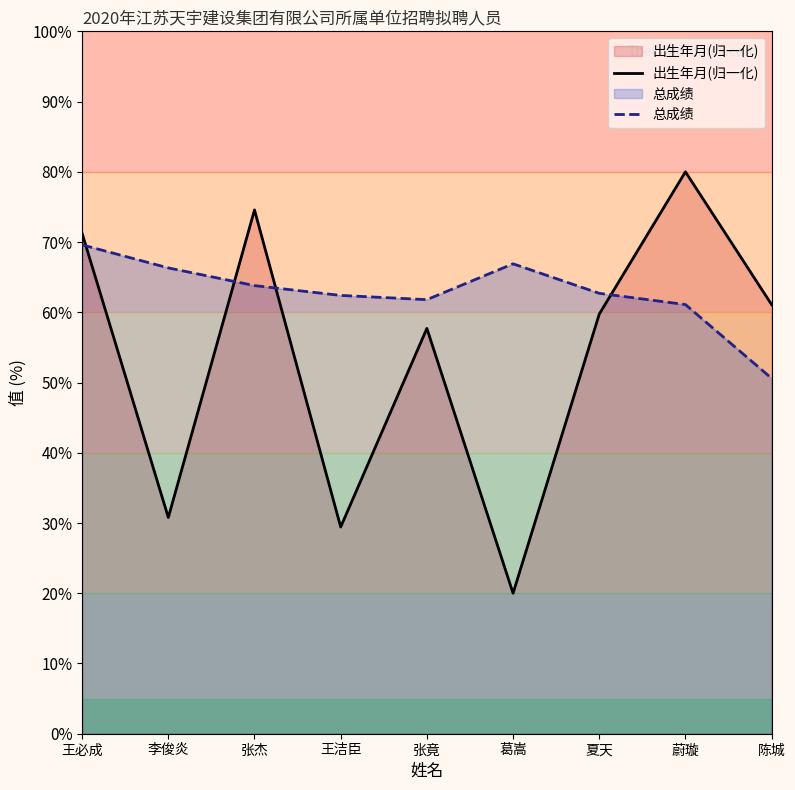

What is the difference between the highest and lowest values at 王洁臣?

33.0